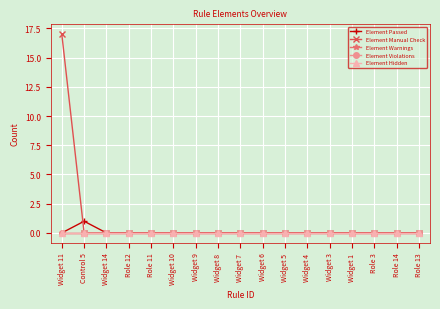

True or false: Element Manual Check has more than 0 points higher than both neighbors.

False